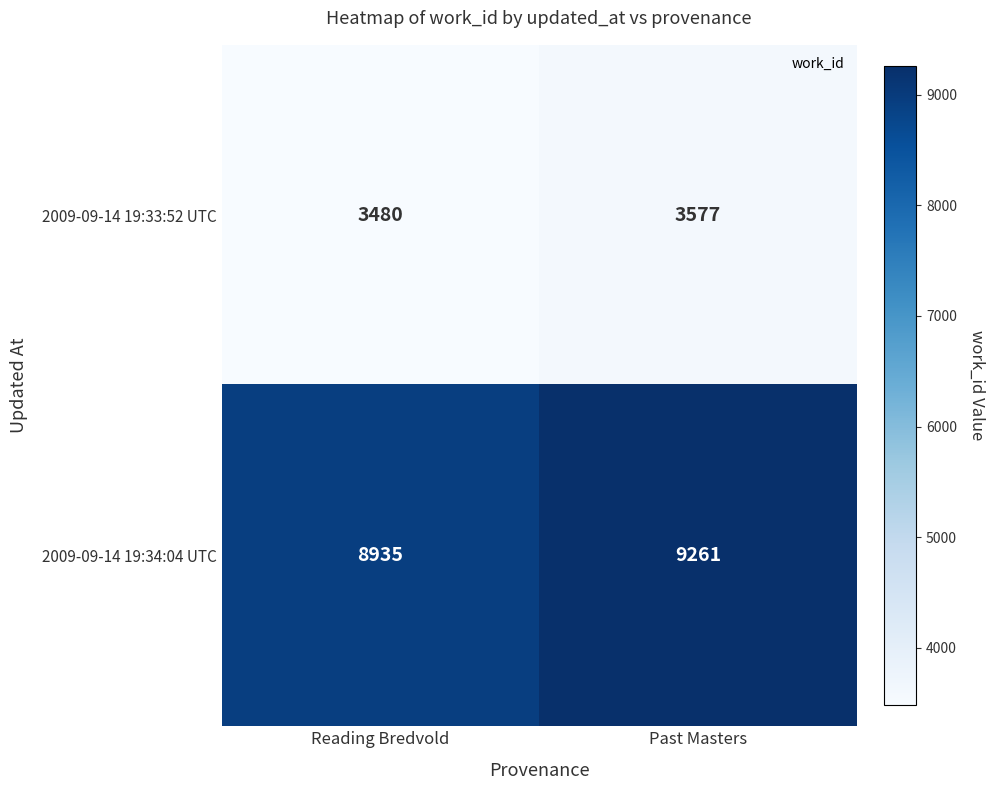

Rank the series at Past Masters from lowest to highest value.

2009-09-14 19:33:52 UTC, 2009-09-14 19:34:04 UTC